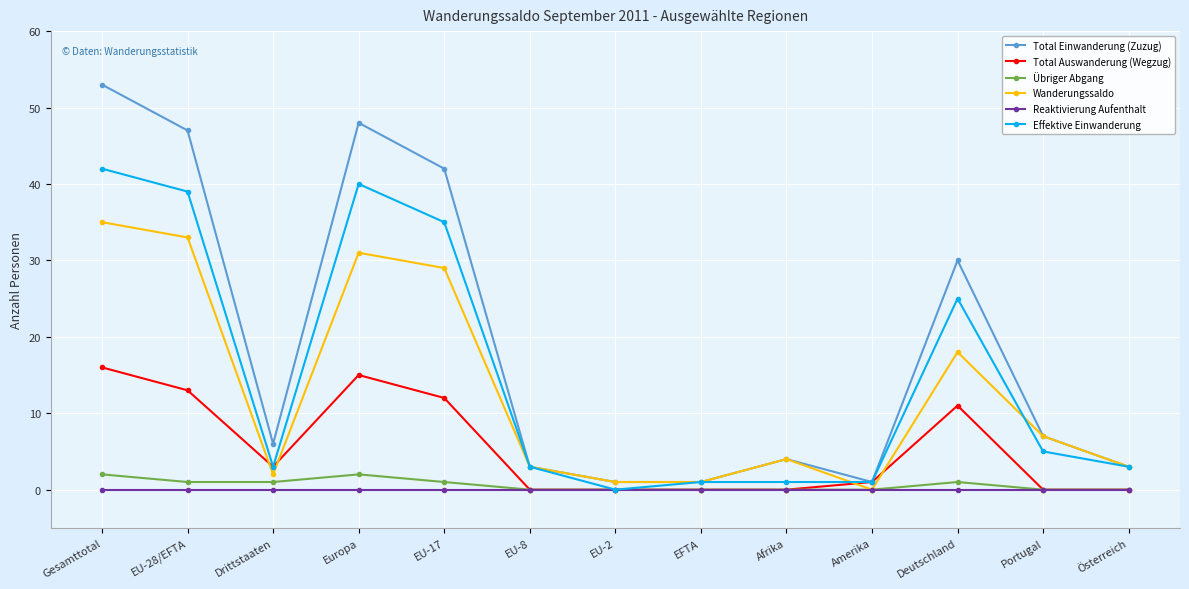

Where is the first local minimum for Total Auswanderung (Wegzug)?

Drittstaaten